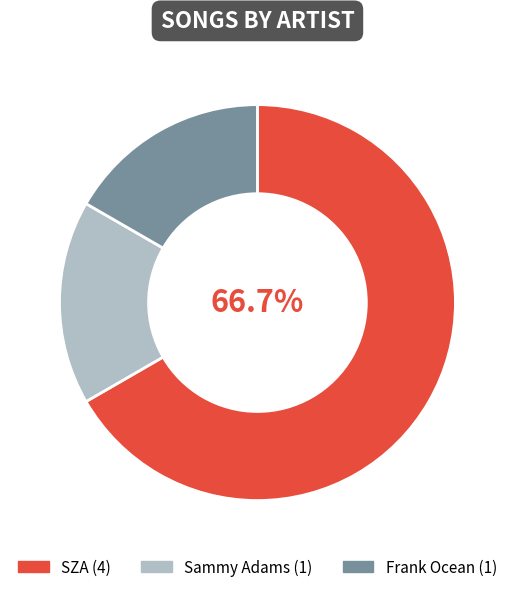

Is there a majority slice in this chart?

Yes